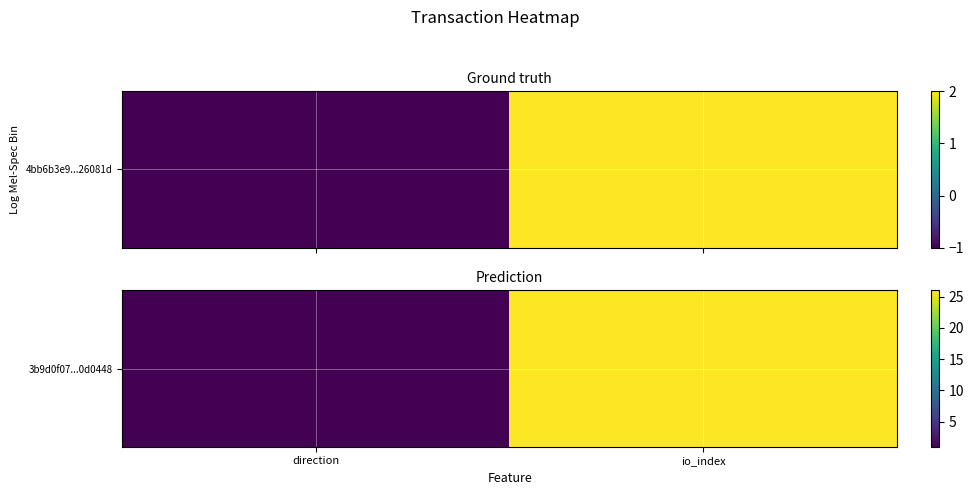

How many distinct data groups are displayed?

1